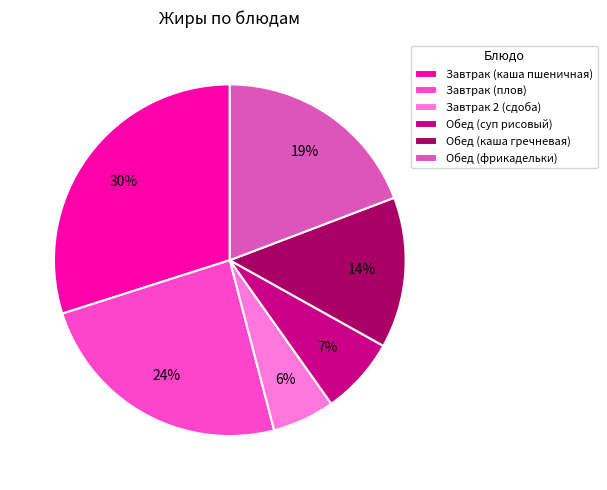

Which slice is the largest?

Завтрак (каша пшеничная)